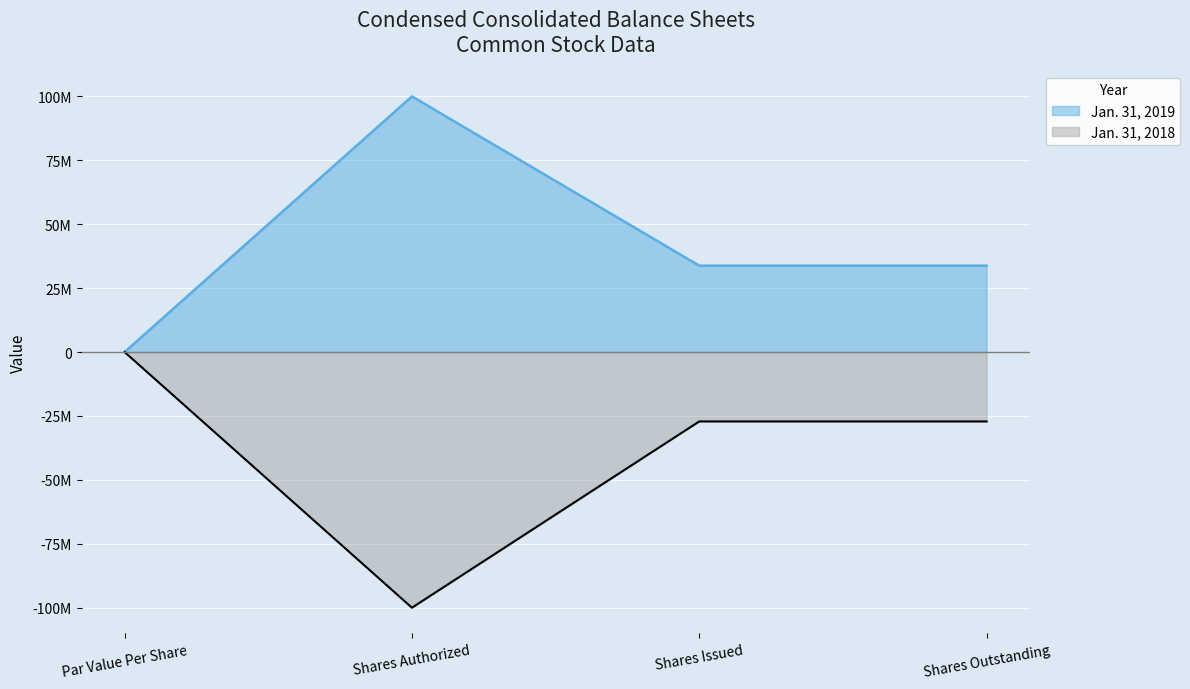

What is the average value of the Jan. 31, 2019 series?

41896294